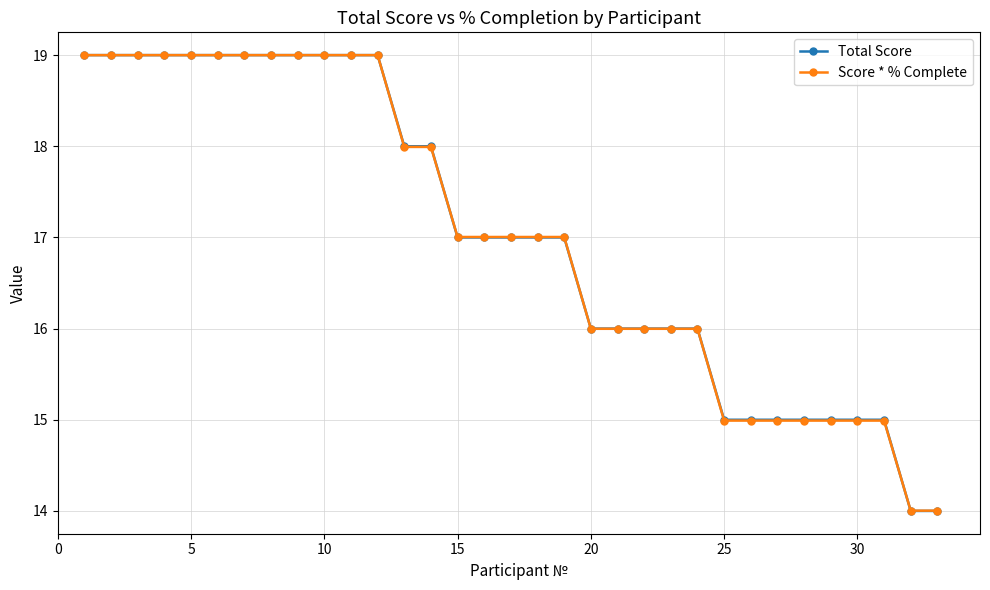

What is the maximum value shown in the chart?

19.0